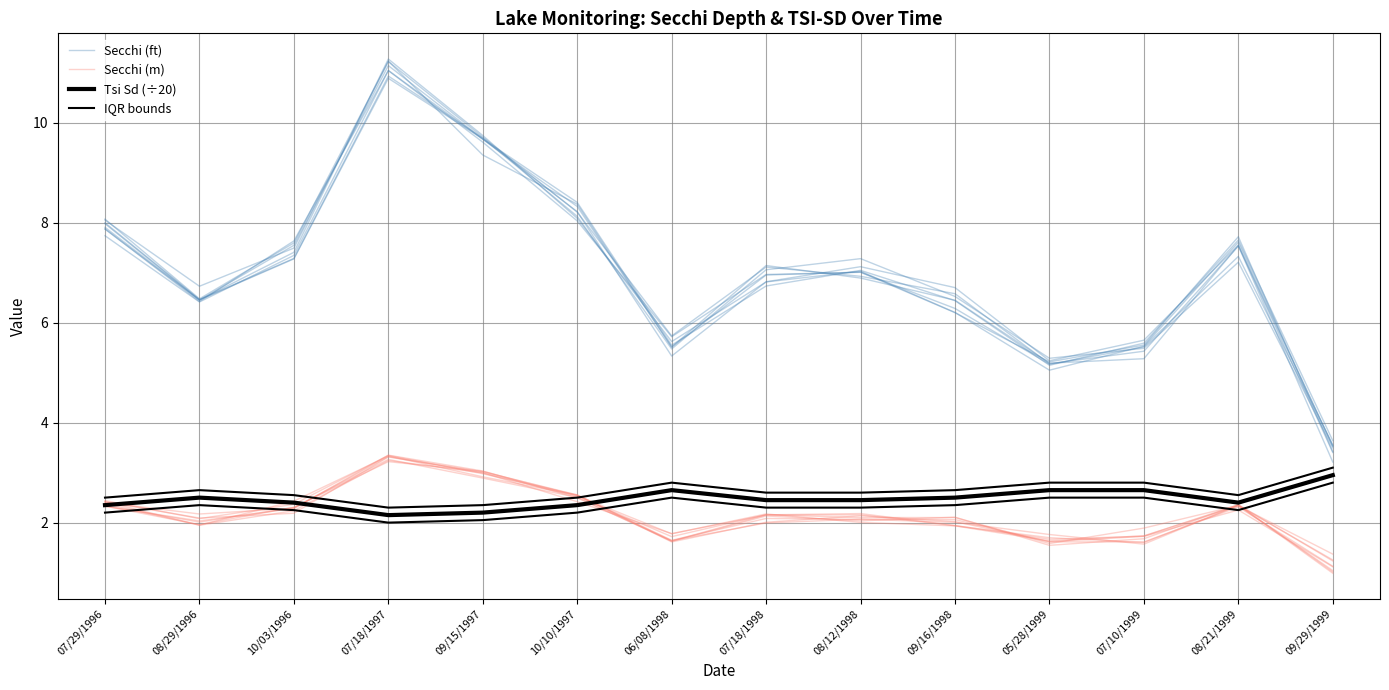

Reading left to right, what are all the values shown in this chart?

Secchi (ft): 07/29/1996=8.1	08/29/1996=6.5	10/03/1996=7.6	07/18/1997=11.2	09/15/1997=9.7	10/10/1997=8.2	06/08/1998=5.7	07/18/1998=7.1	08/12/1998=6.9	09/16/1998=6.6	05/28/1999=5.2	07/10/1999=5.4	08/21/1999=7.5	09/29/1999=3.2
Secchi (m): 07/29/1996=2.4	08/29/1996=2.2	10/03/1996=2.3	07/18/1997=3.3	09/15/1997=3.0	10/10/1997=2.4	06/08/1998=1.8	07/18/1998=2.2	08/12/1998=2.2	09/16/1998=1.9	05/28/1999=1.7	07/10/1999=1.6	08/21/1999=2.3	09/29/1999=1.3
Tsi Sd (÷20): 07/29/1996=2.4	08/29/1996=2.5	10/03/1996=2.4	07/18/1997=2.1	09/15/1997=2.2	10/10/1997=2.4	06/08/1998=2.6	07/18/1998=2.5	08/12/1998=2.5	09/16/1998=2.5	05/28/1999=2.6	07/10/1999=2.6	08/21/1999=2.4	09/29/1999=3.0
IQR bounds: 07/29/1996=2.5	08/29/1996=2.6	10/03/1996=2.5	07/18/1997=2.3	09/15/1997=2.4	10/10/1997=2.5	06/08/1998=2.8	07/18/1998=2.6	08/12/1998=2.6	09/16/1998=2.6	05/28/1999=2.8	07/10/1999=2.8	08/21/1999=2.5	09/29/1999=3.1